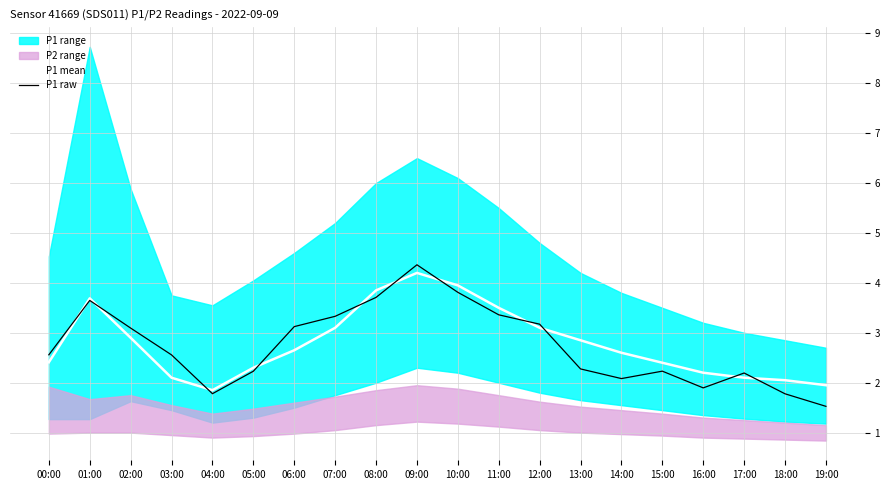

At how many categories does at least one series exceed 3?

9